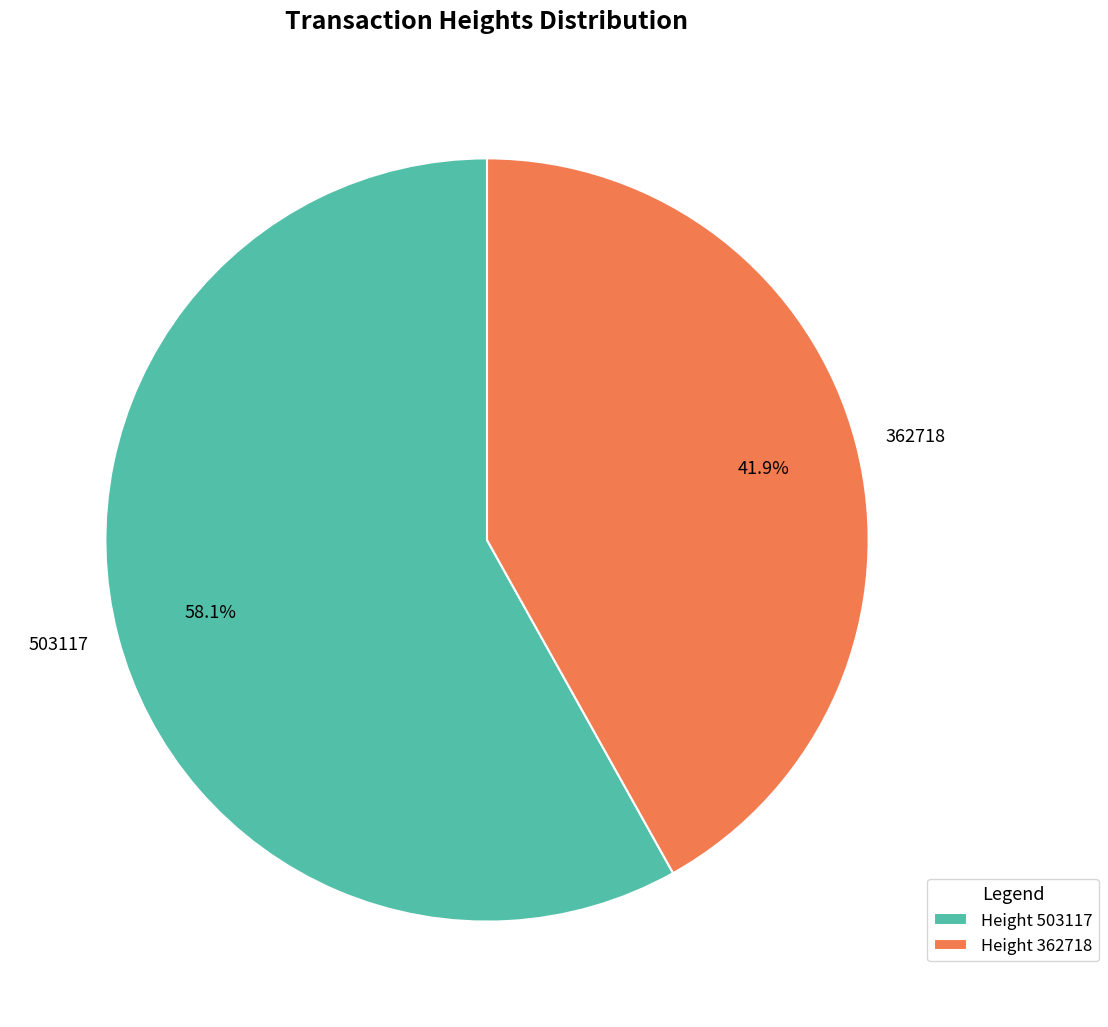

True or false: Height 503117 accounts for 69% of the total.

False